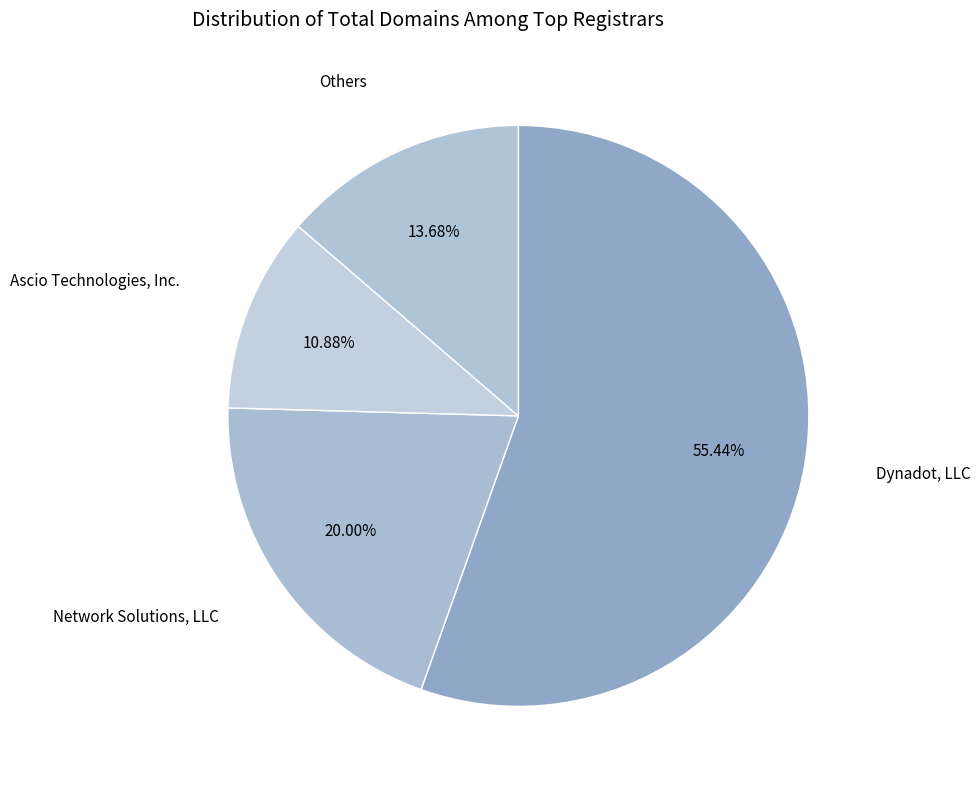

Between Ascio Technologies, Inc. and Others, which is larger?

Others